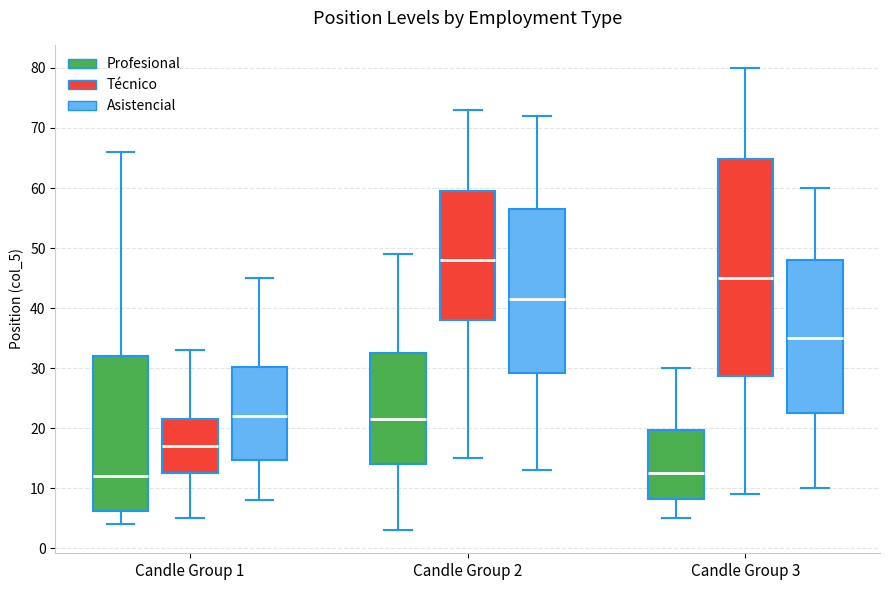

Reading left to right, read every box against the y-axis: the position of its median line, the range the box covers, and the ends of its whiskers. The values are not printed on the chart, so give them approximately, as read against the axis.

Candle Group 1 (Profesional): median 12, box 6 to 32, whiskers 4 to 66
Candle Group 1 (Técnico): median 17, box 13 to 22, whiskers 5 to 33
Candle Group 1 (Asistencial): median 22, box 15 to 30, whiskers 8 to 45
Candle Group 2 (Profesional): median 22, box 14 to 33, whiskers 3 to 49
Candle Group 2 (Técnico): median 48, box 38 to 60, whiskers 15 to 73
Candle Group 2 (Asistencial): median 42, box 29 to 57, whiskers 13 to 72
Candle Group 3 (Profesional): median 13, box 8 to 20, whiskers 5 to 30
Candle Group 3 (Técnico): median 45, box 29 to 65, whiskers 9 to 80
Candle Group 3 (Asistencial): median 35, box 23 to 48, whiskers 10 to 60